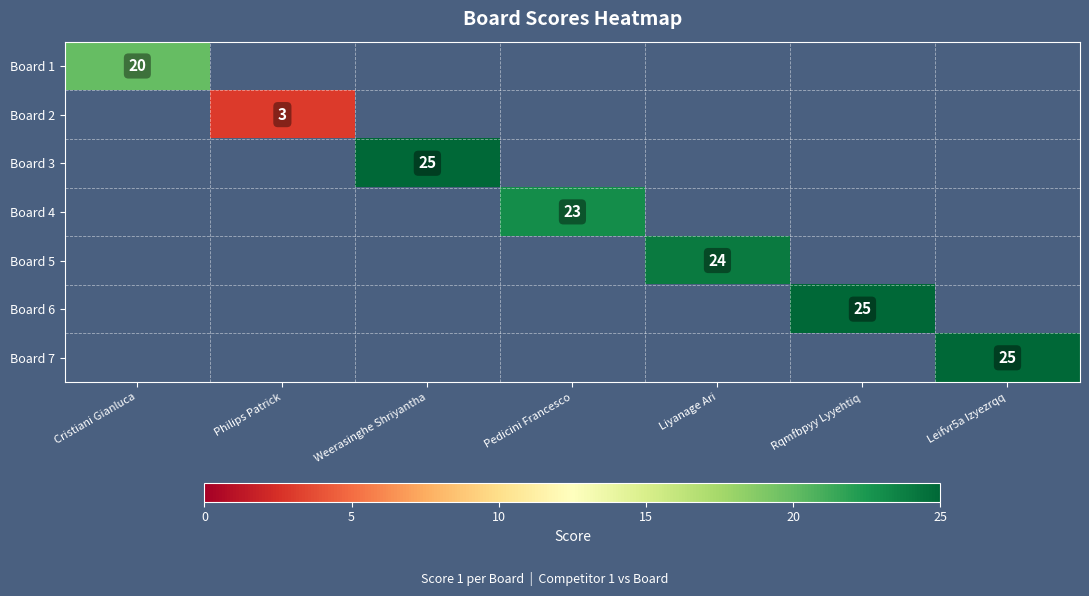

What is the minimum value shown in the chart?

3.0